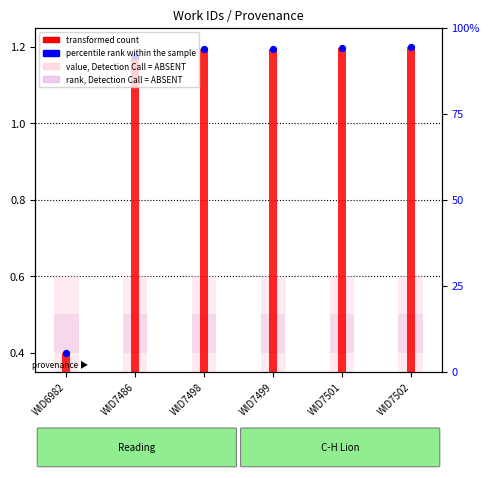

Is the value of value, Detection Call = ABSENT at WID7502 greater than the value of rank, Detection Call = ABSENT at WID7499?

Yes